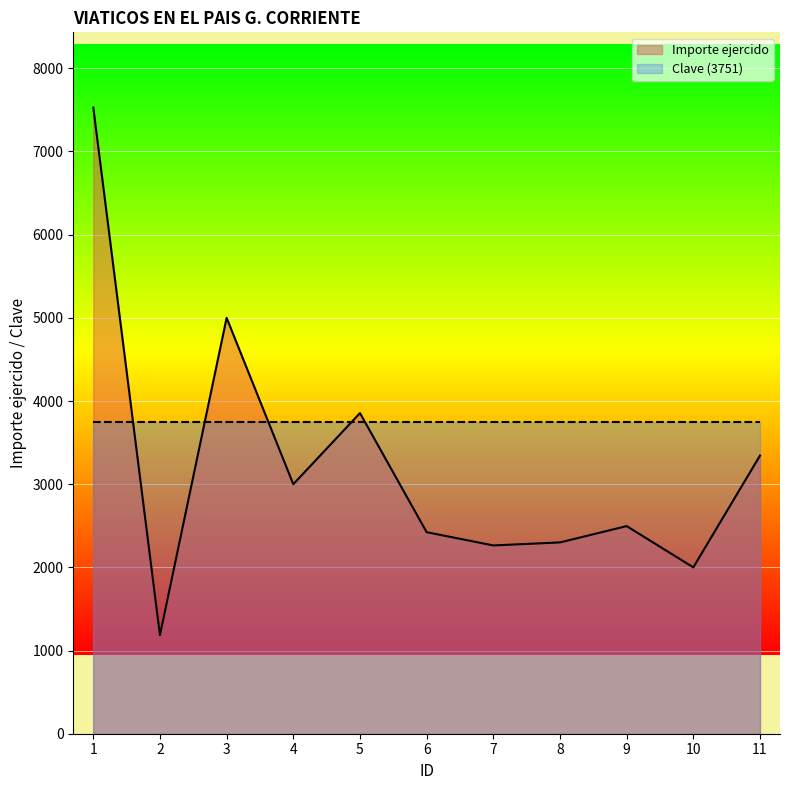

At which category does the data reach its first local peak?

3